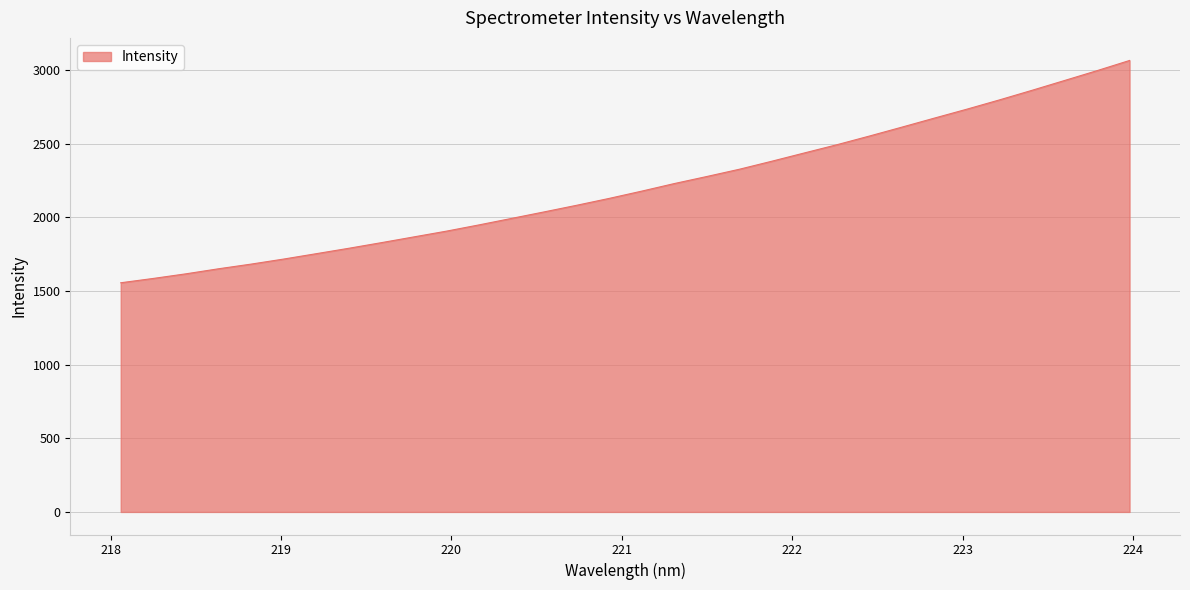

True or false: the data has more than 1 interior local peaks.

False